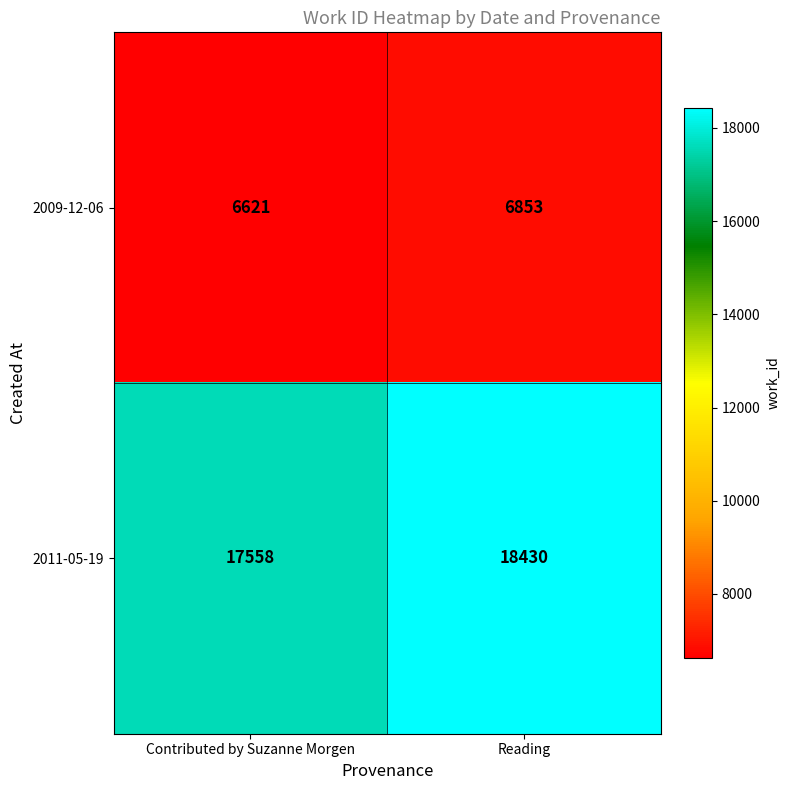

Between Contributed by Suzanne Morgen and Reading, which series saw the biggest shift?

2011-05-19